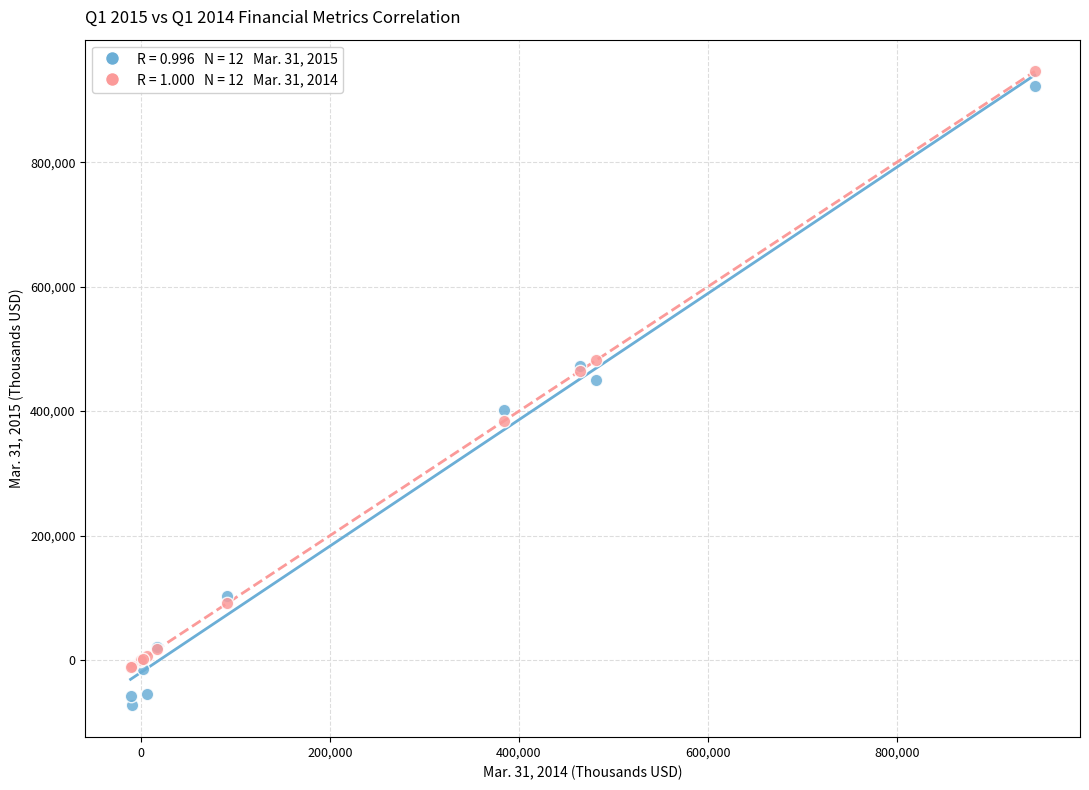

Across all series, what Y value is closest to 436515?

450448